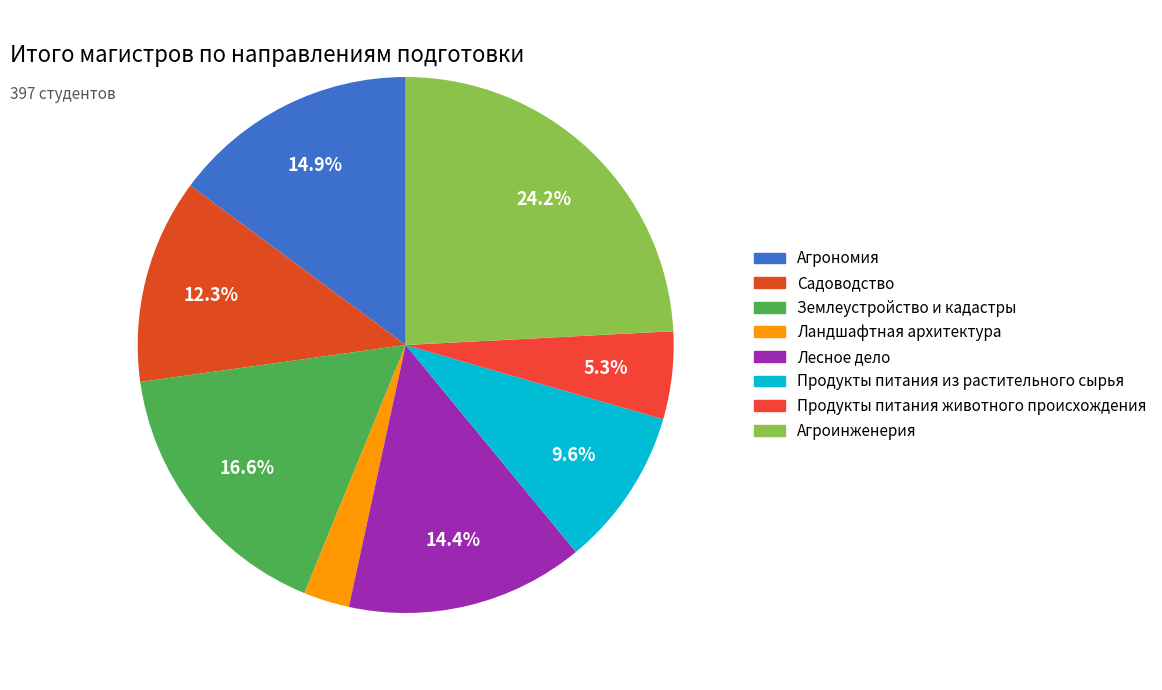

Does Ландшафтная архитектура account for over 50% of the chart?

No